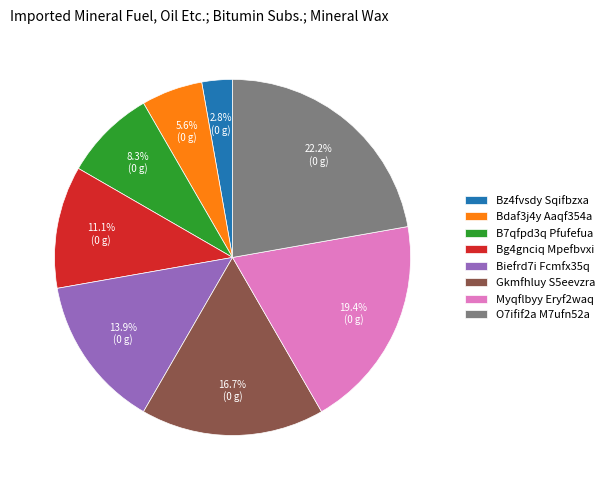

To the nearest percent, what is the difference between the largest and smallest slice percentages?

19%